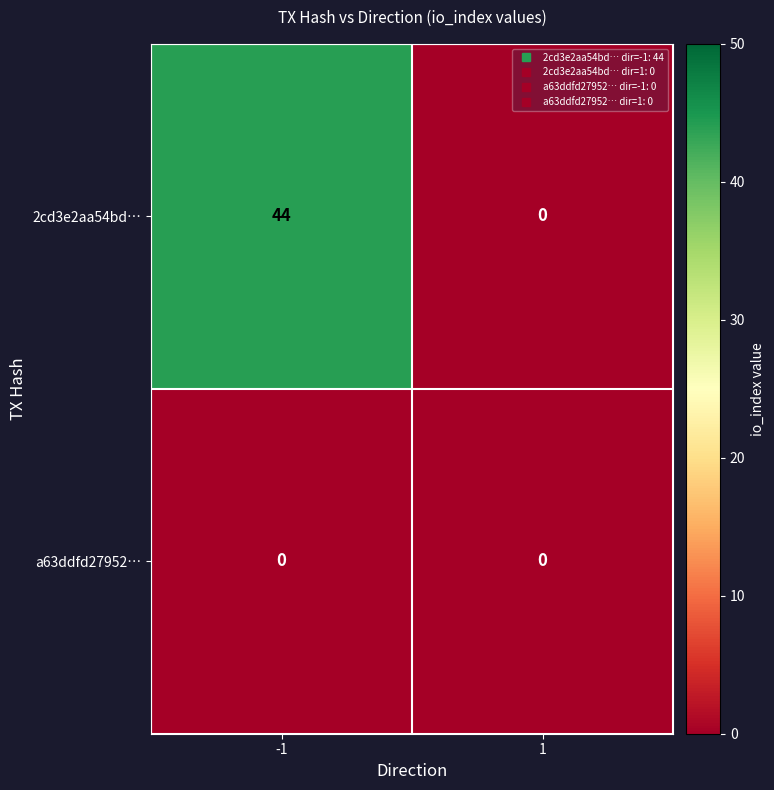

Is it true that a63ddfd27952… equals 0 at -1?

True